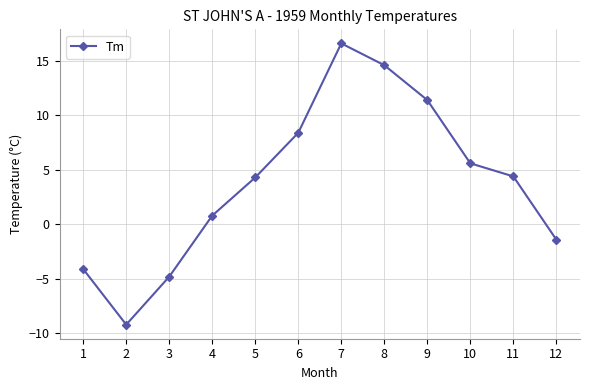

What is the smallest value displayed?

-9.2